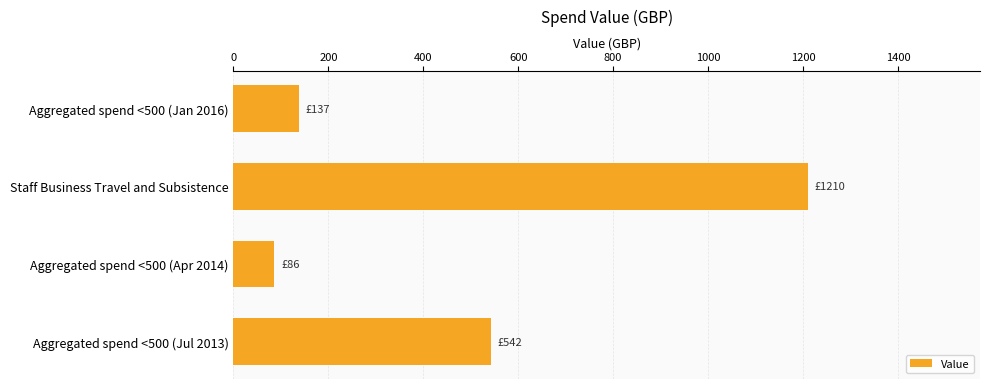

Reading top to bottom, list all the values displayed in this chart.

137	1210	86	542